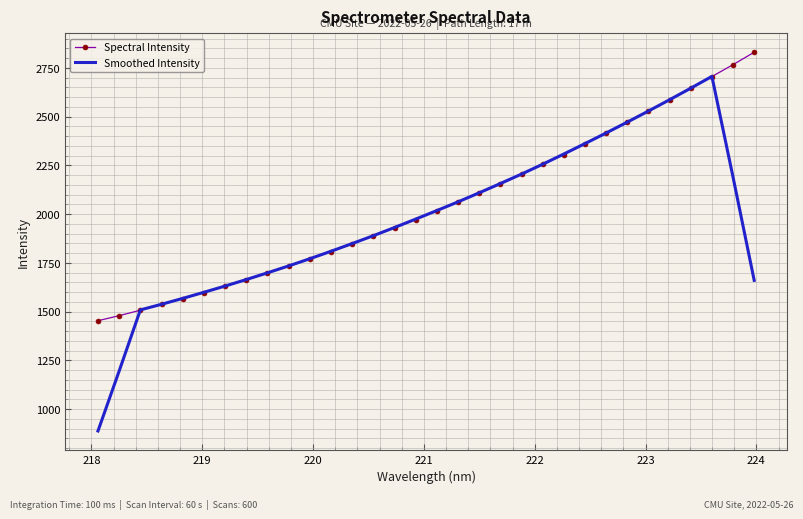

Which series has the widest spread of values?

Smoothed Intensity